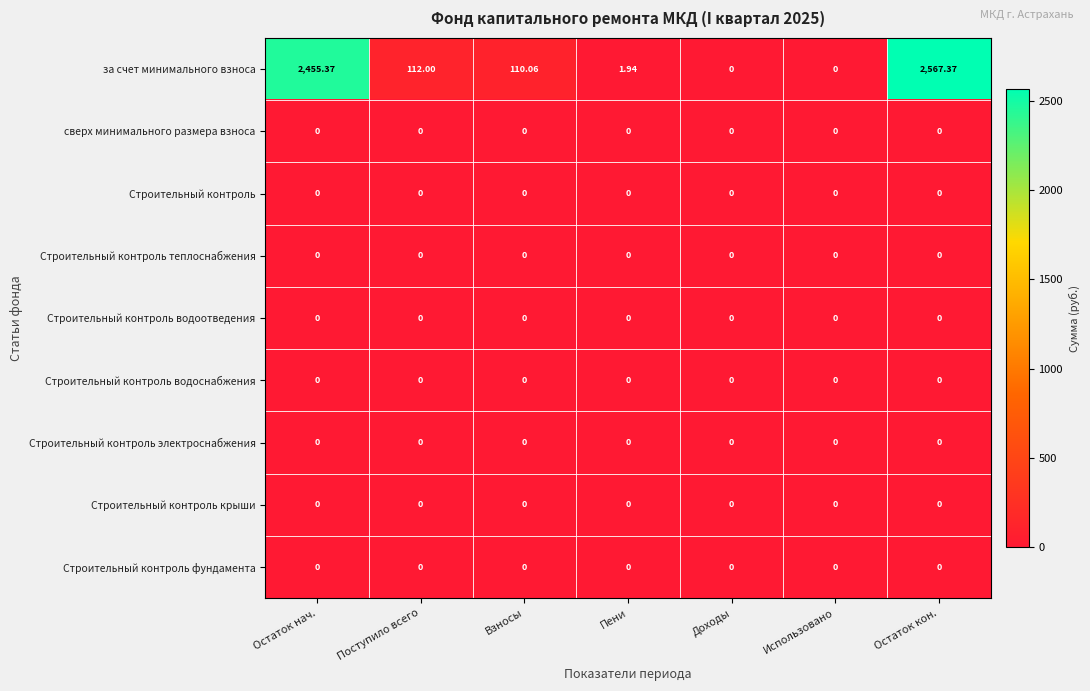

Which series has the largest total across all categories?

за счет минимального взноса